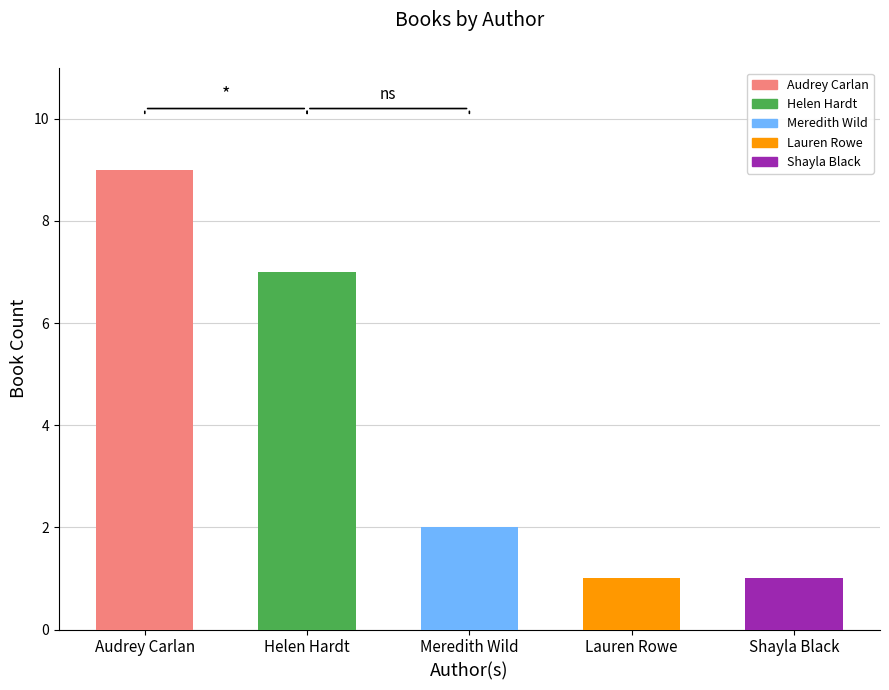

What value does the data have at Audrey Carlan?

9